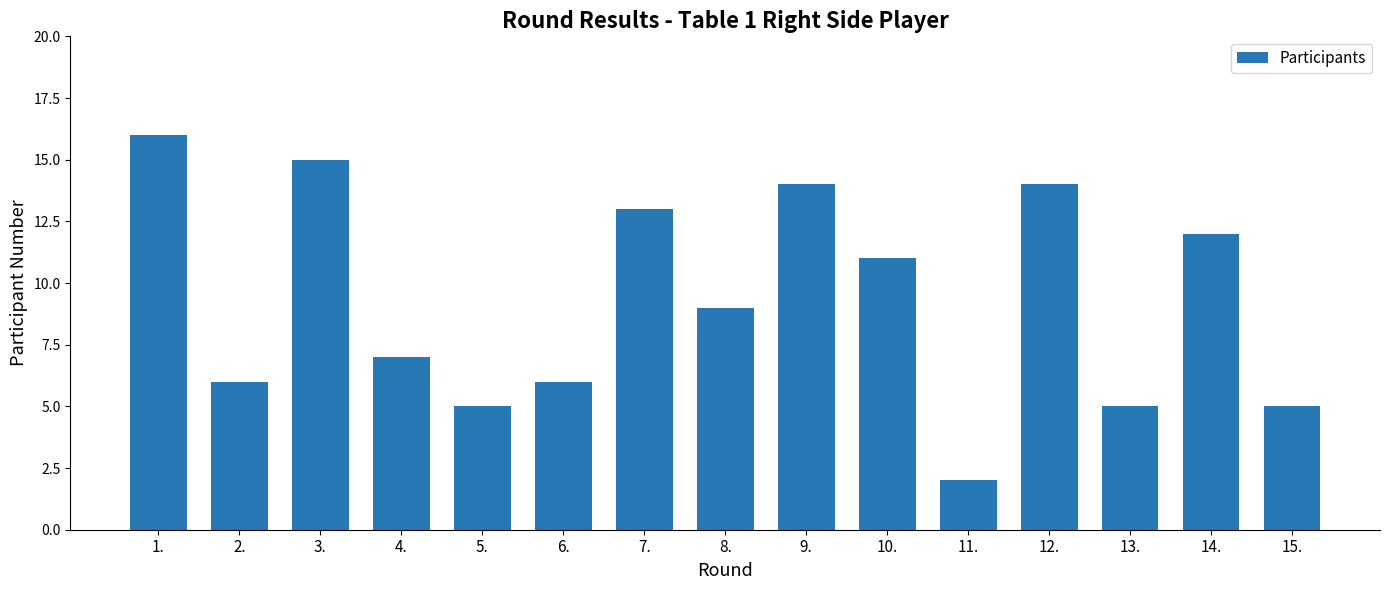

Count the number of data series in this chart.

1